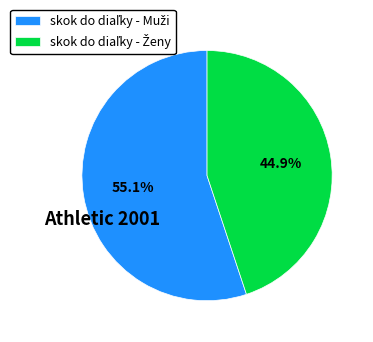

Is there a majority slice in this chart?

Yes